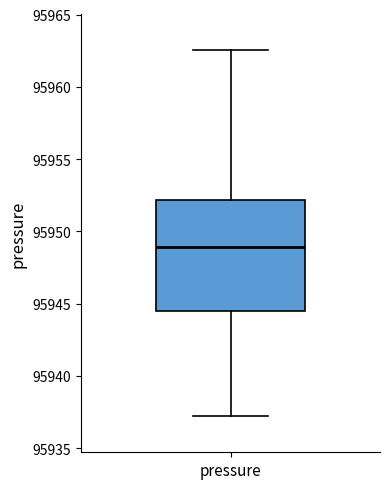

Where does the median line of the box for pressure sit on the y-axis? The values are not printed on the chart, so give them approximately, as read against the axis.

95949.0